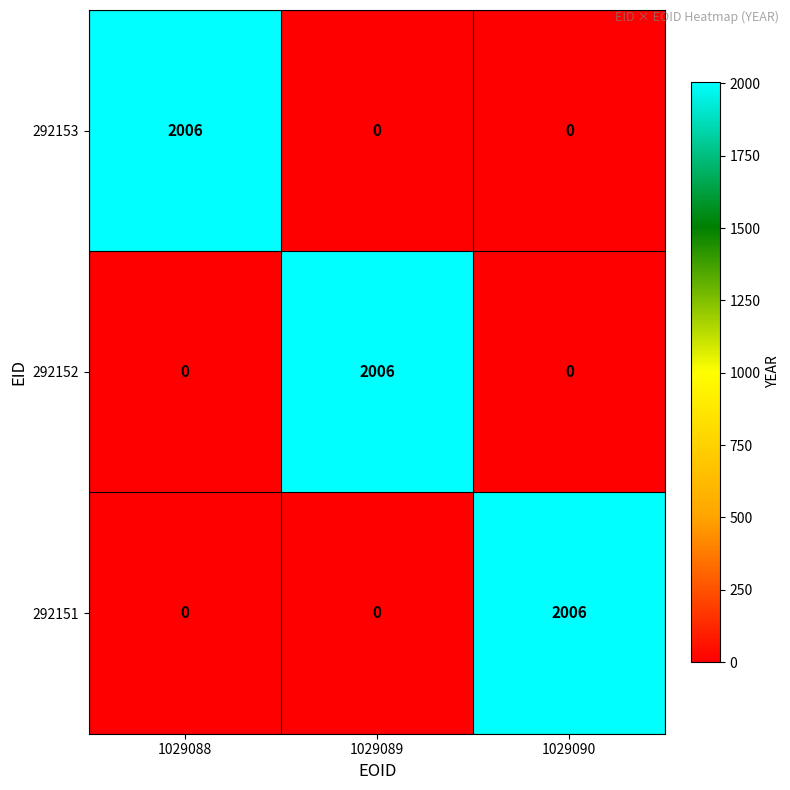

Reading left to right, transcribe all the data shown in this chart.

292153: 1029088=2006	1029089=0	1029090=0
292152: 1029088=0	1029089=2006	1029090=0
292151: 1029088=0	1029089=0	1029090=2006